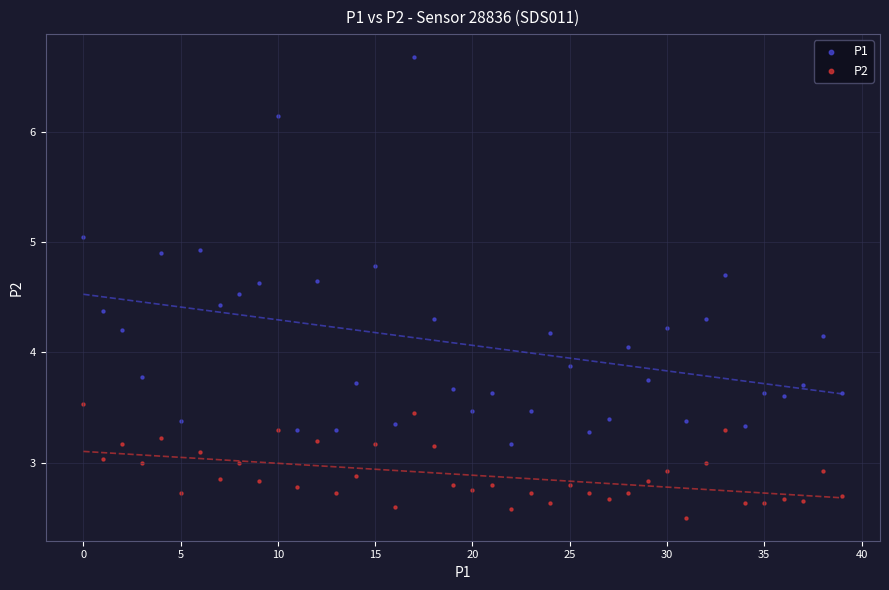

Which series contains the highest Y value?

P1